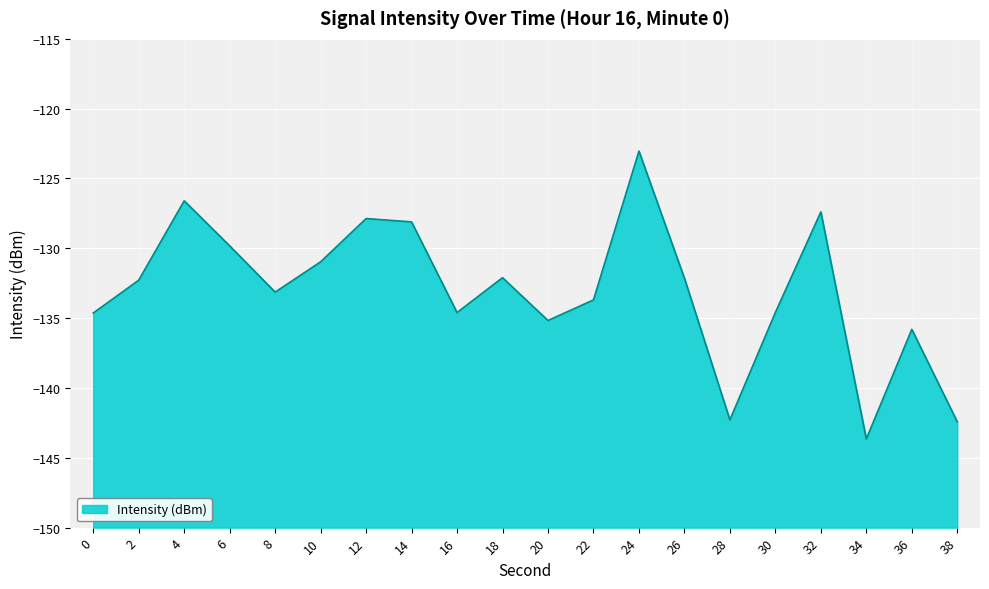

How many data points does each series have?

20